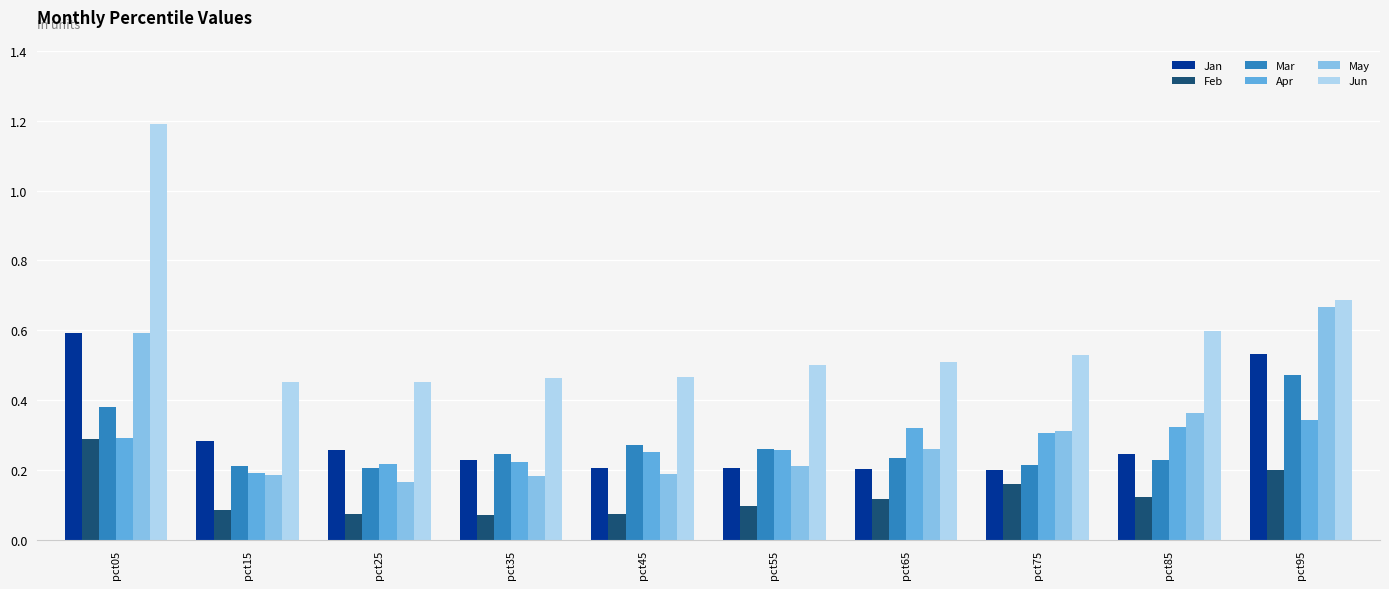

Which series has the largest range (max minus min)?

Jun